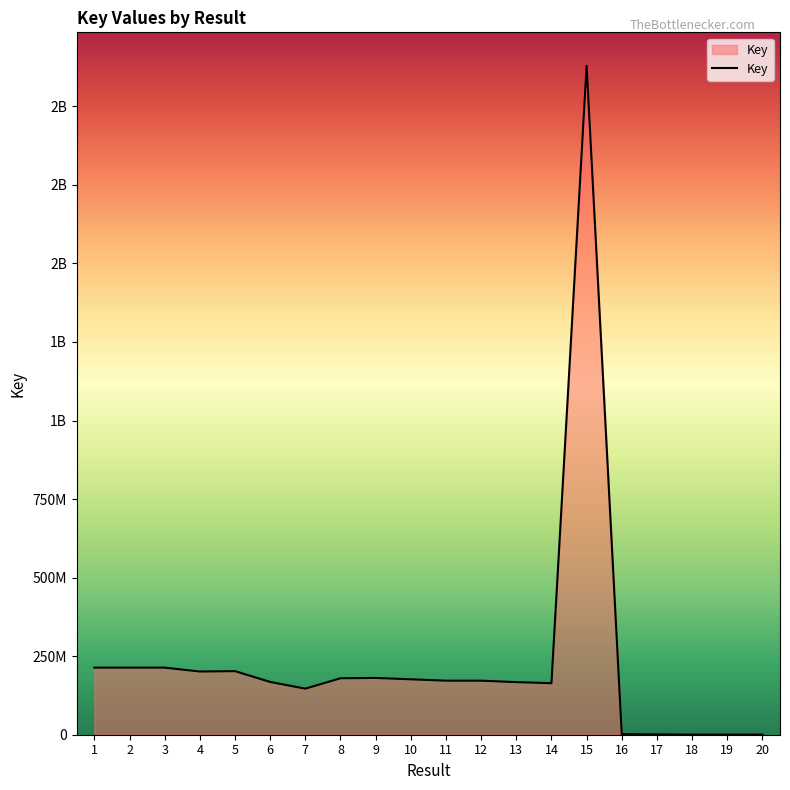

The value at 16 is 1781779. True or false?

True